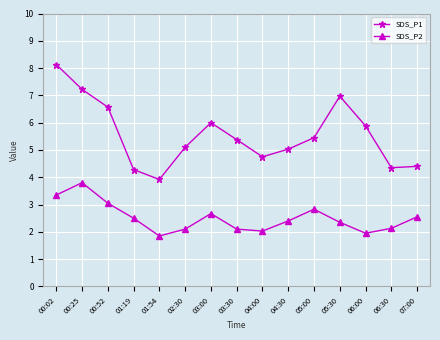

True or false: SDS_P1 has more than 2 points higher than both neighbors.

False